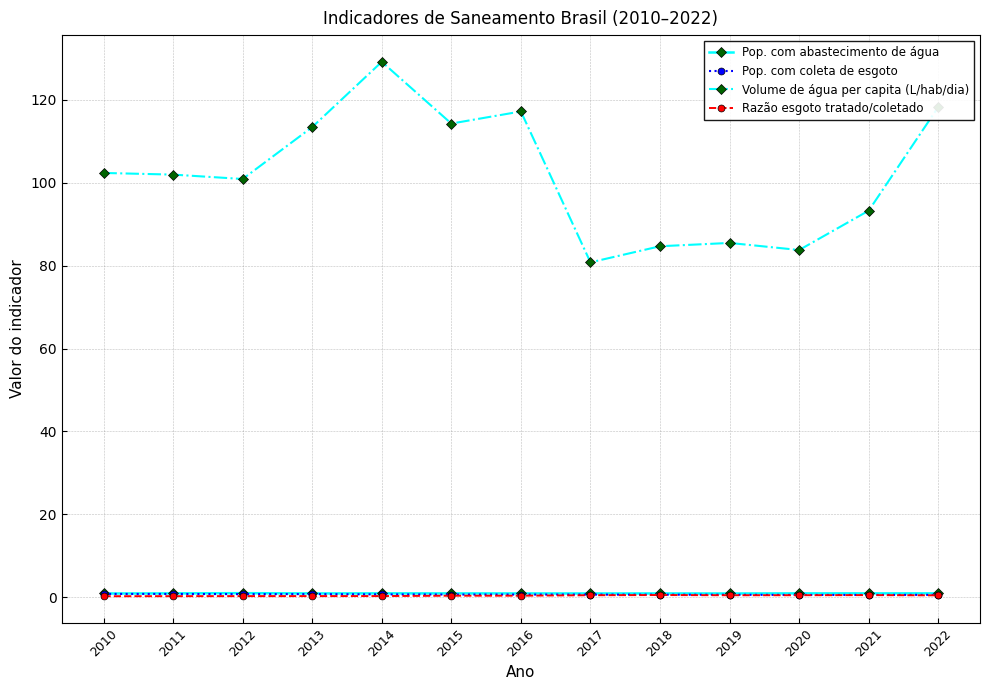

True or false: Razão esgoto tratado/coletado and Volume de água per capita (L/hab/dia) intersect in this chart.

False